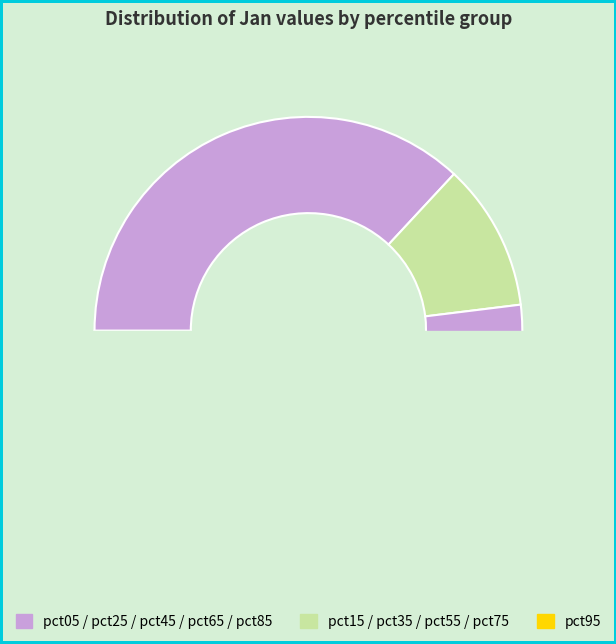

Is it true that pct85 is 5% of the pie?

True